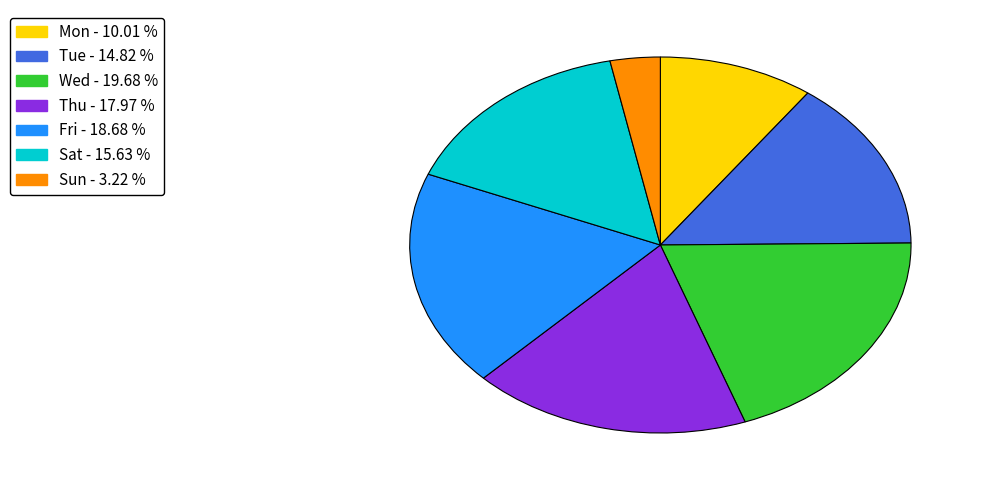

Which slice is the largest?

Wed